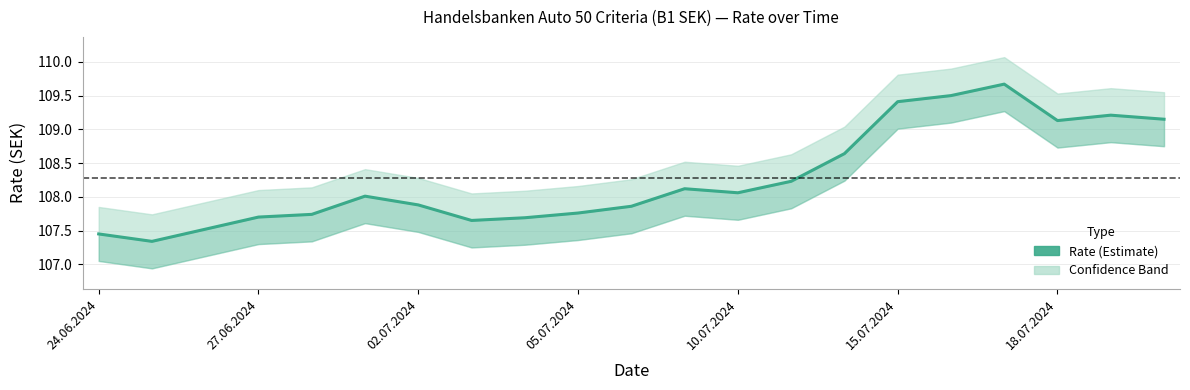

What is the difference between the values at 16 and 05.07.2024?

1.8